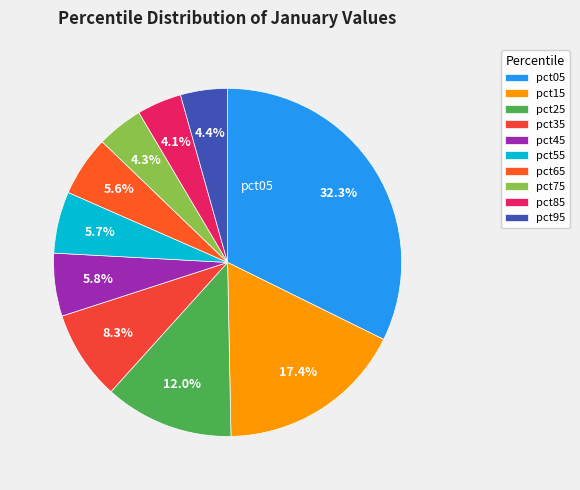

To the nearest percent, what portion does pct85 represent?

4%